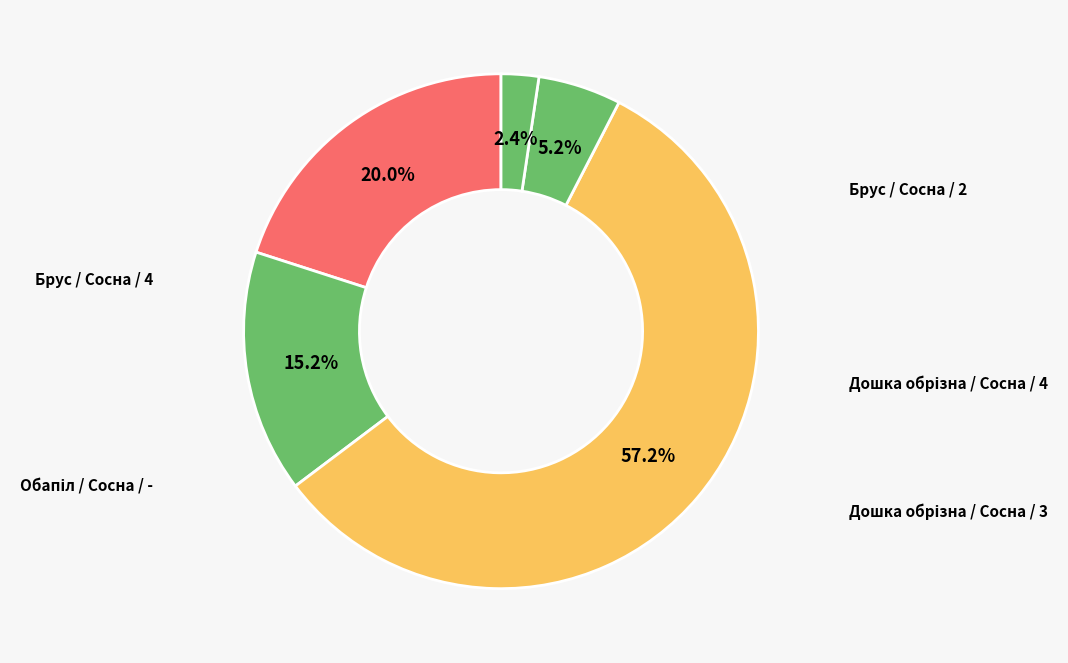

How many slices are in this pie chart?

5